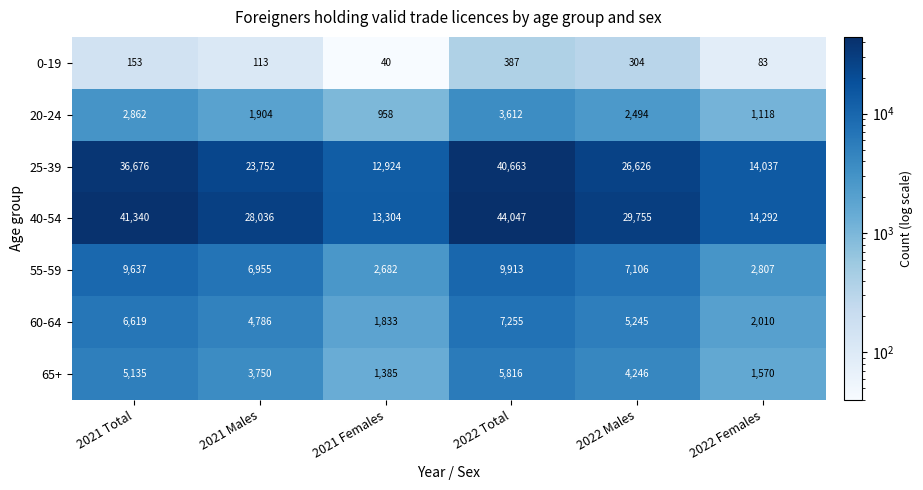

What is the approximate value of 40-54 at 2022 Females?

14292